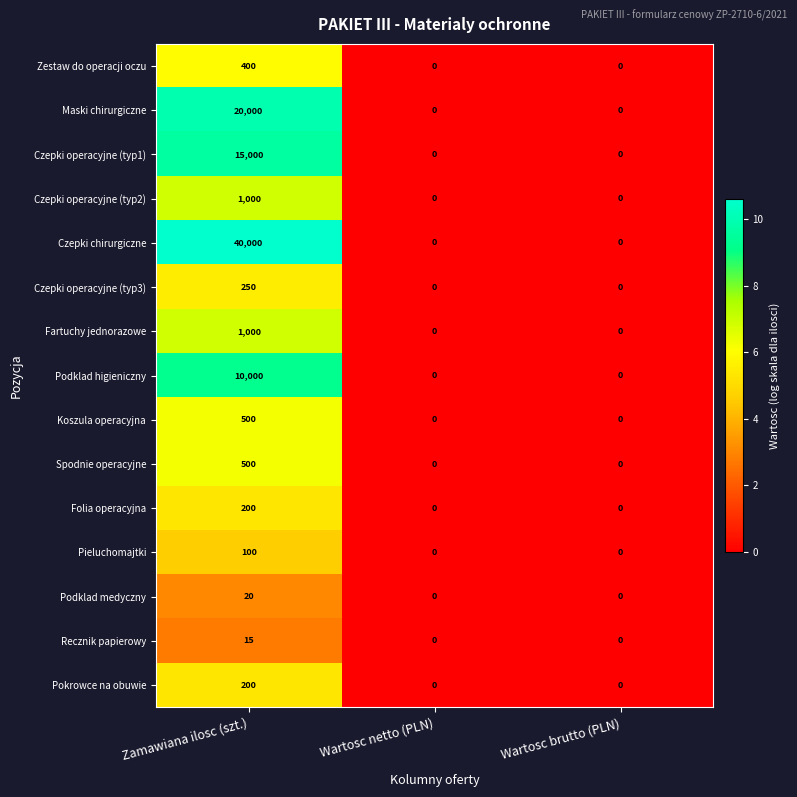

How many values in Podklad higieniczny are above zero?

1